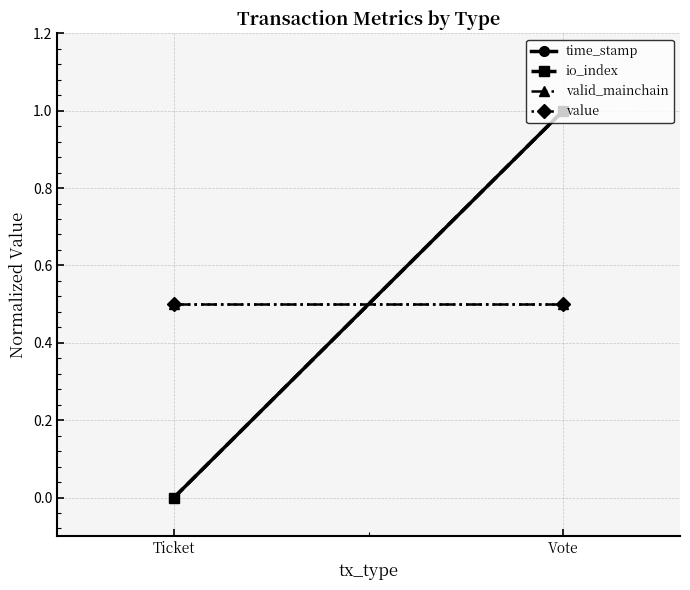

What is the average value of the value series?

0.5